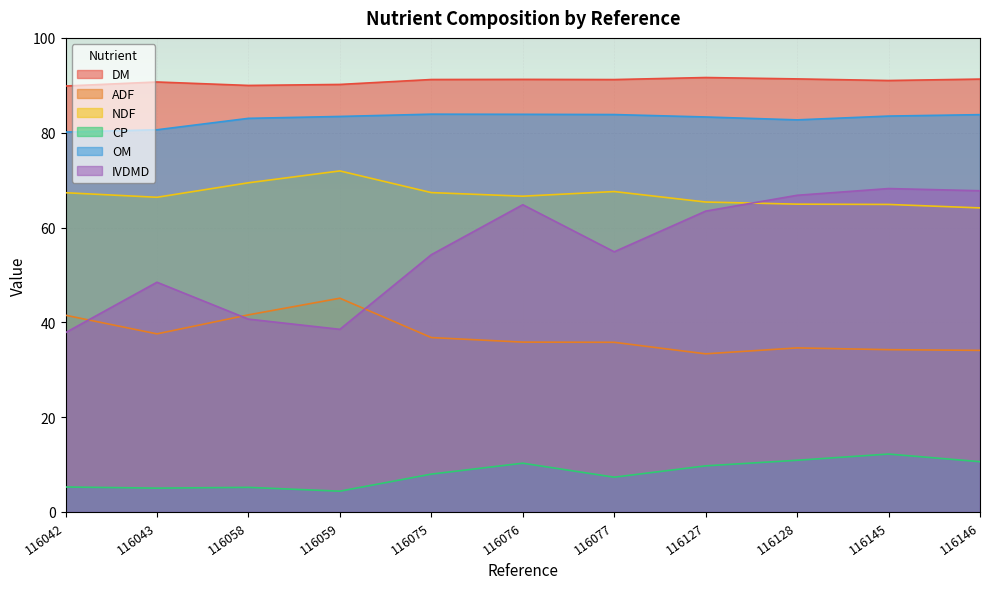

At which label is OM closest to 82?

116128